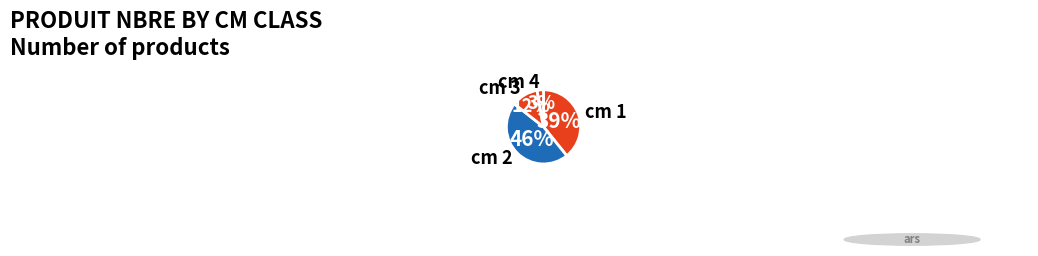

Count the number of slices in the pie.

4